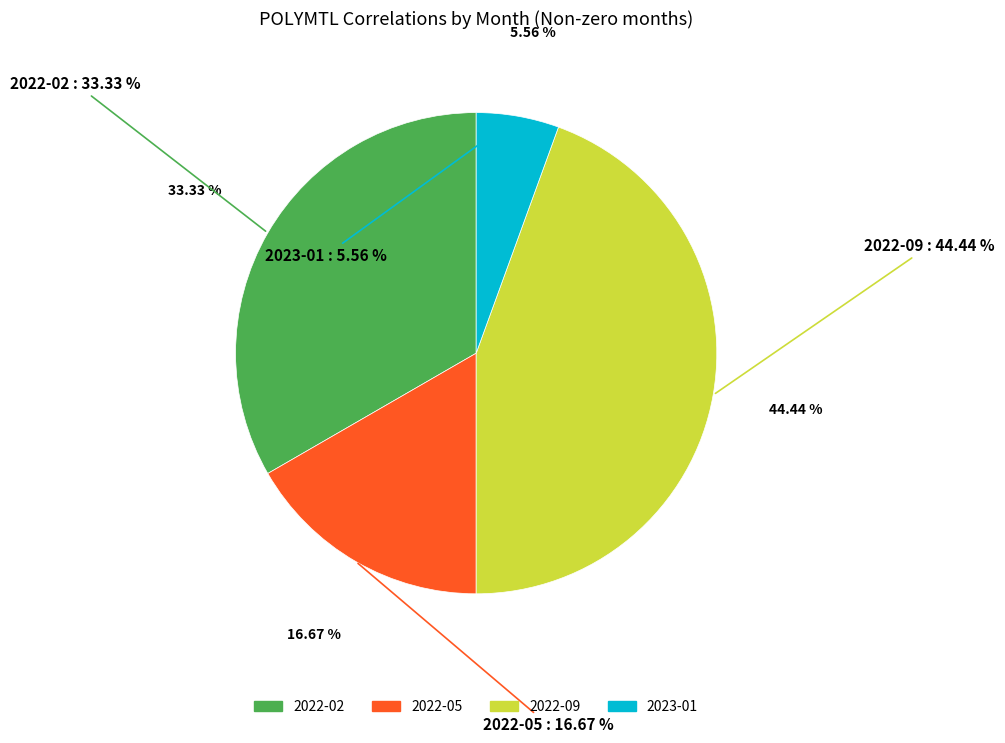

What is the change in value from 2022-09 to 2023-01?

-7